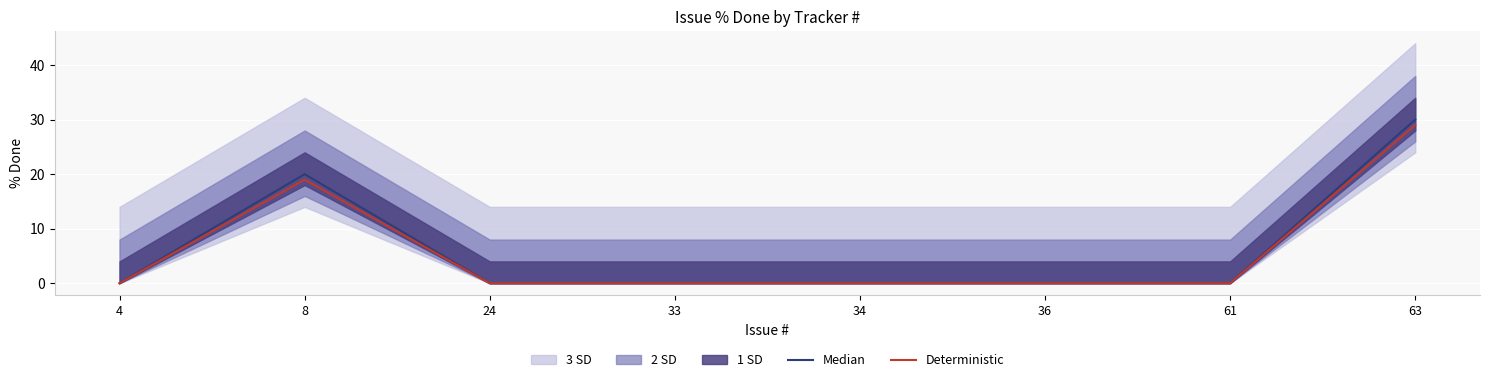

Which label corresponds to the largest value in the chart?

63